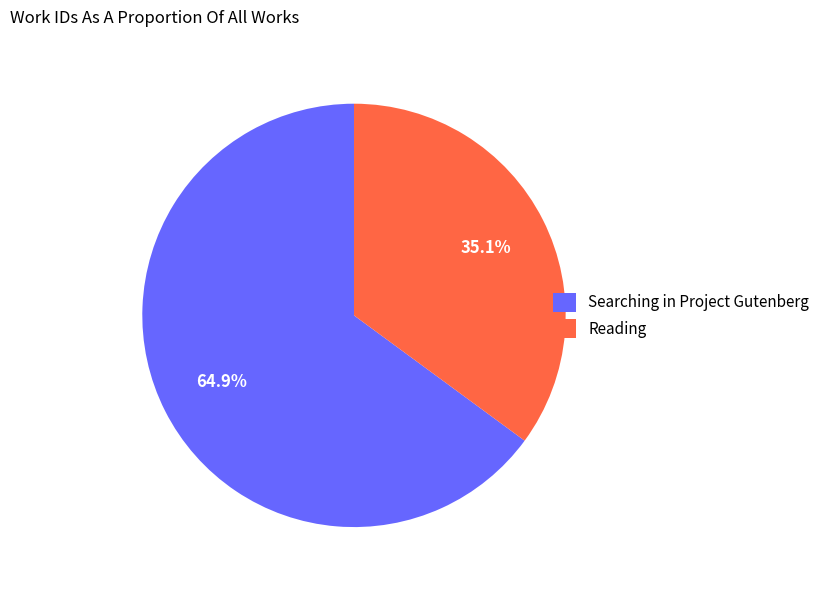

What is the largest slice in the pie chart?

Searching in Project Gutenberg